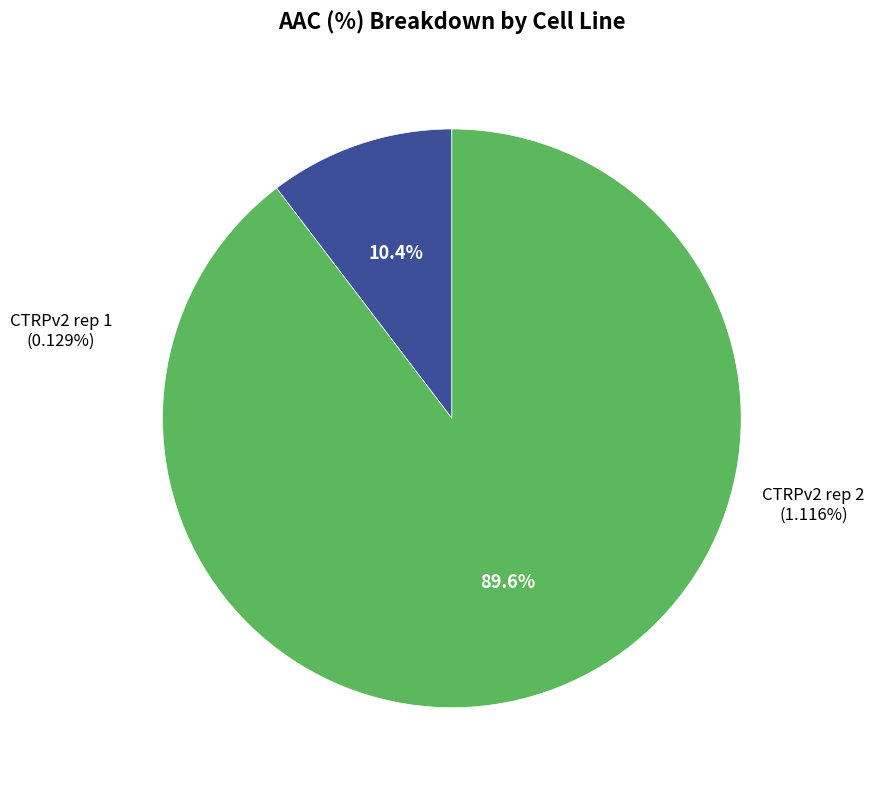

To the nearest percent, what is the average slice percentage?

50%